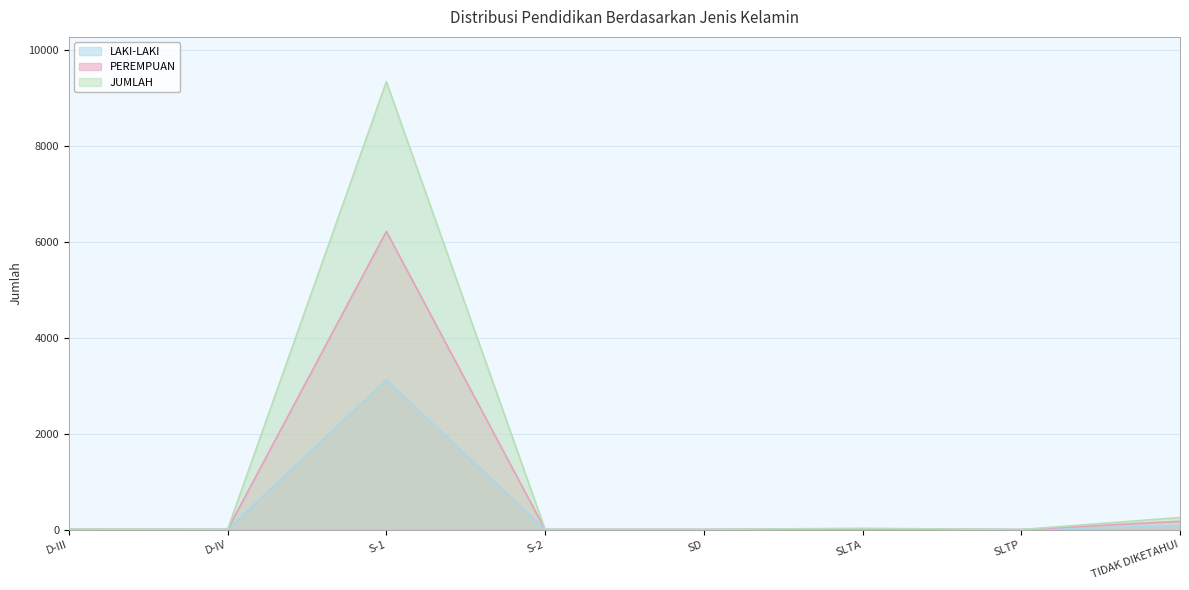

What is the label of the 7th point from the left?

SLTP